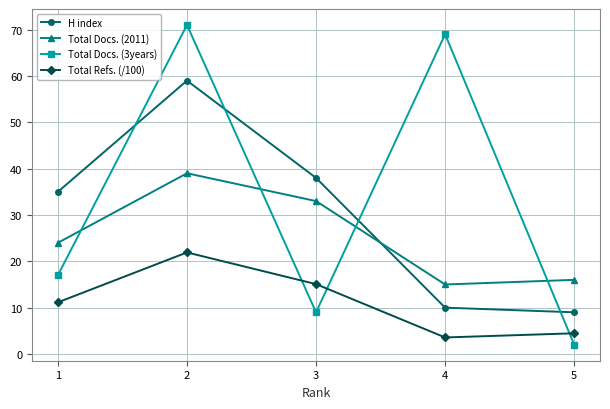

True or false: H index and Total Refs. (/100) intersect in this chart.

False